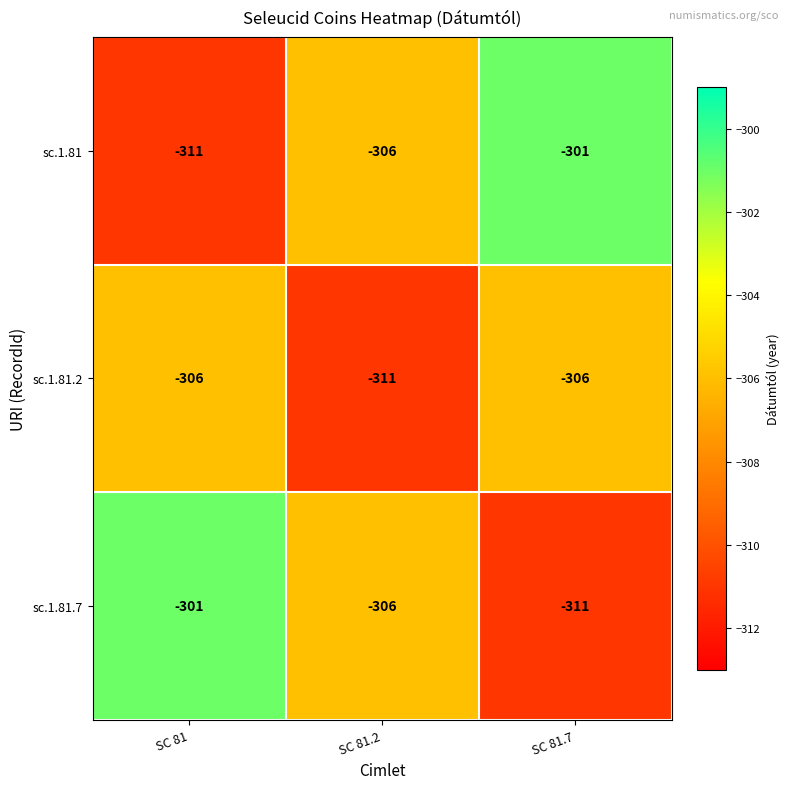

Read the sc.1.81 value at SC 81.

-311